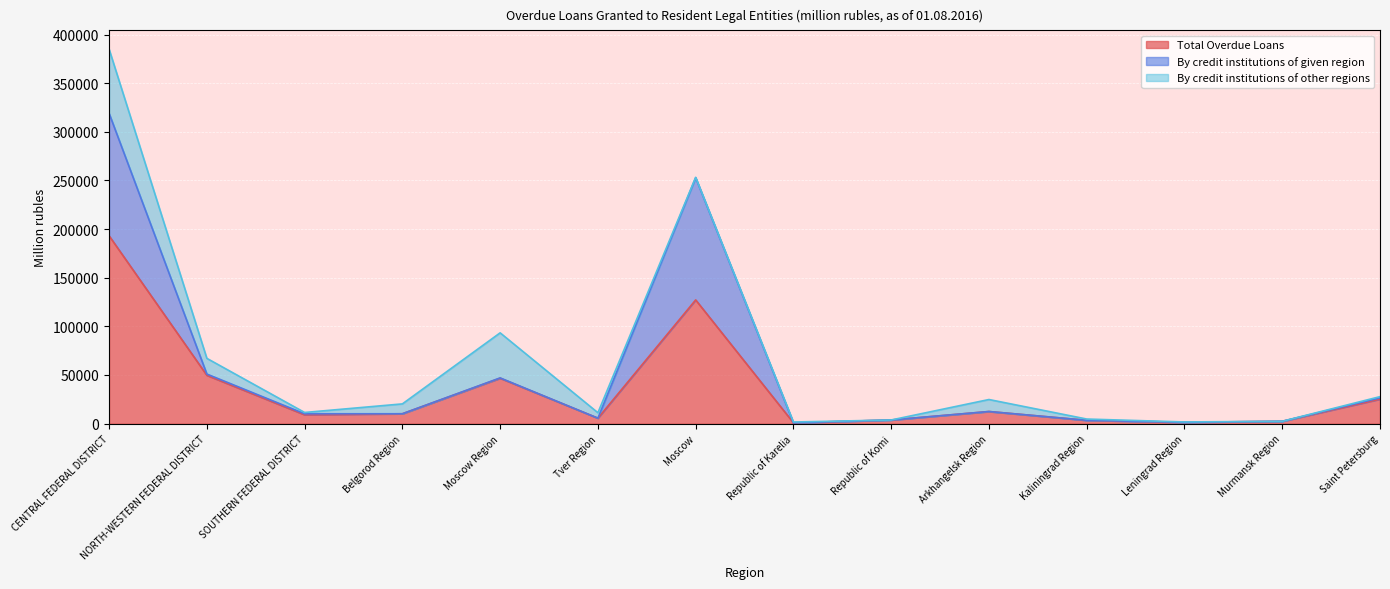

How many categories are shown in the chart?

14